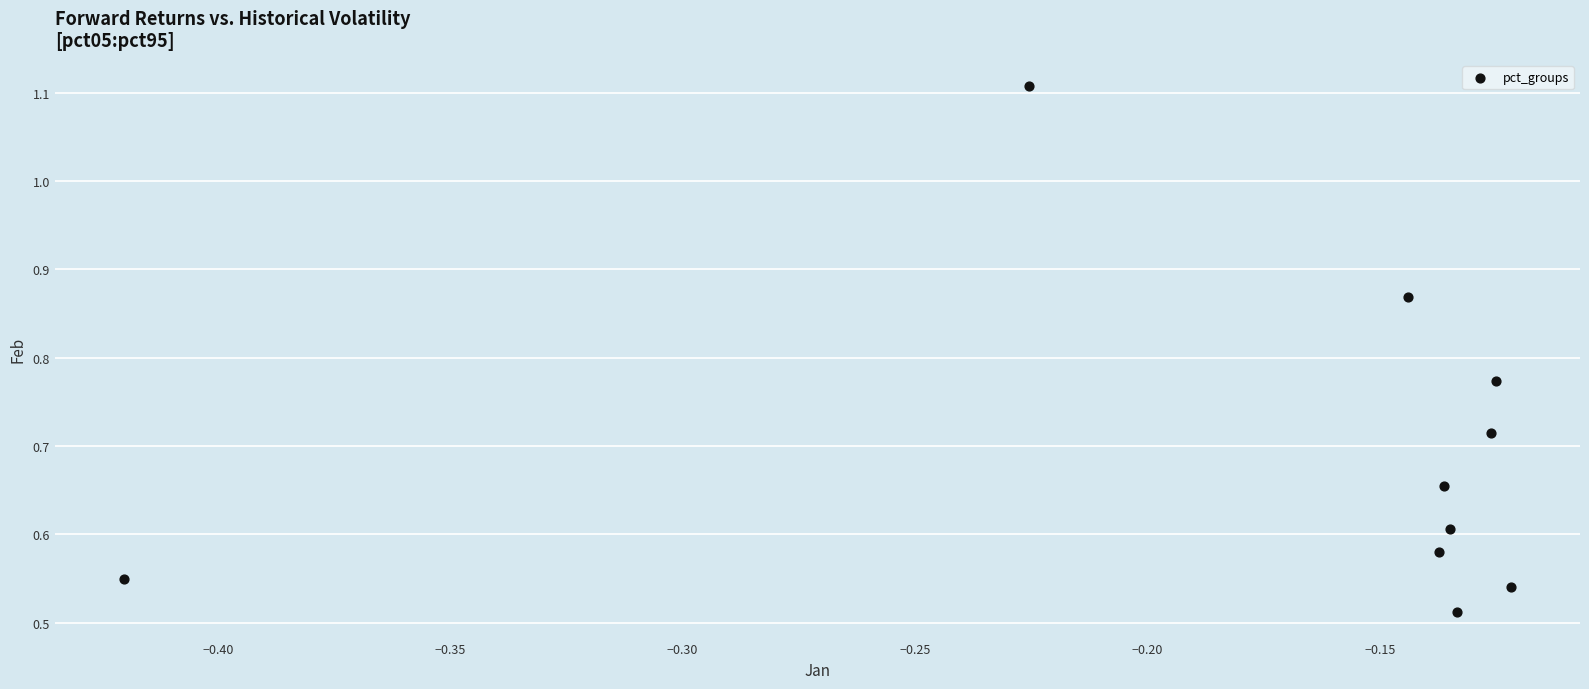

What is the range of X values (max minus min)?

0.3